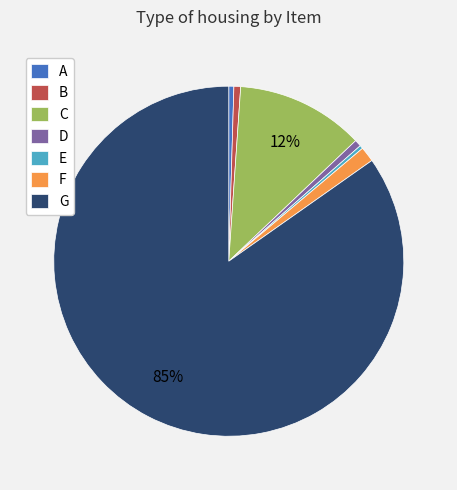

Which category has the biggest portion of the pie?

G